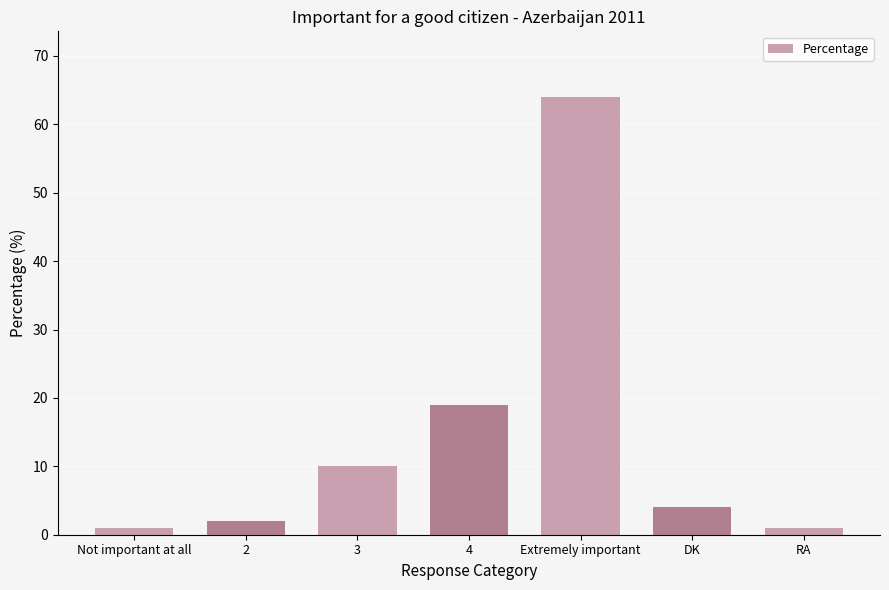

What is the ratio of the value at 3 to the value at Not important at all?

10.0